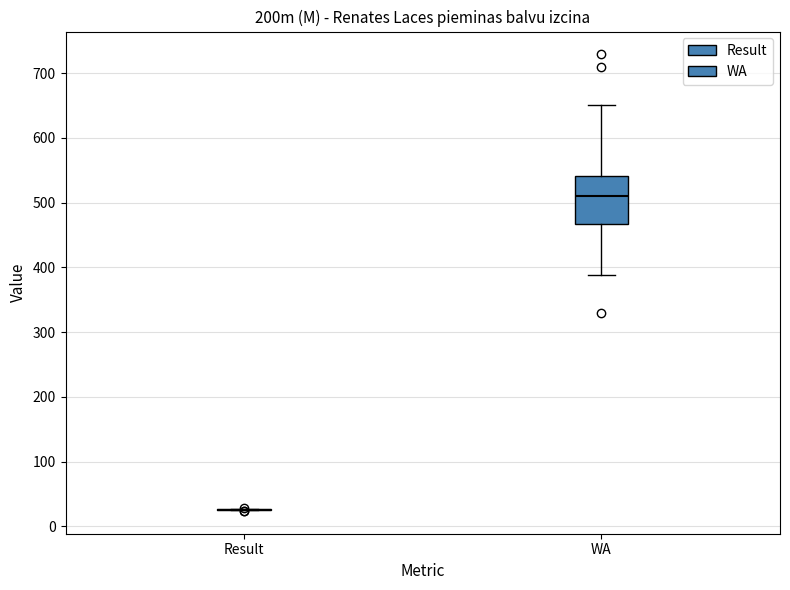

Comparing the boxes themselves (not the whiskers), which one is the tallest?

WA